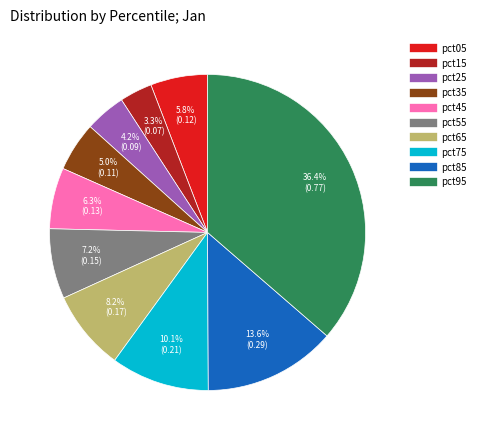

Is there any slice that represents more than half of the pie?

No